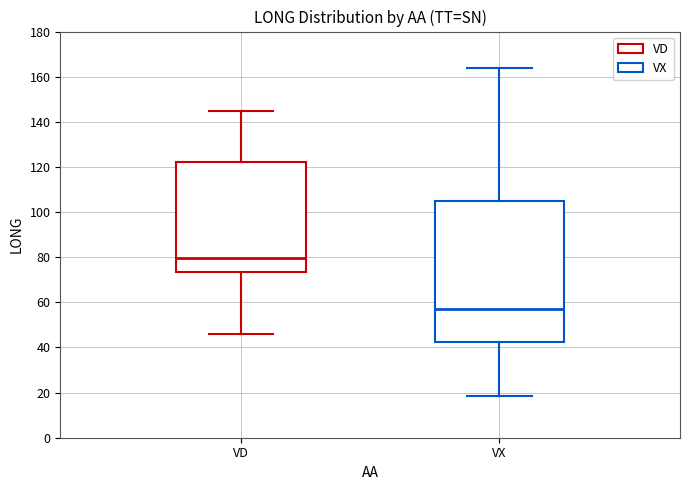

Which box is the tallest, from its lower edge to its upper edge?

VX